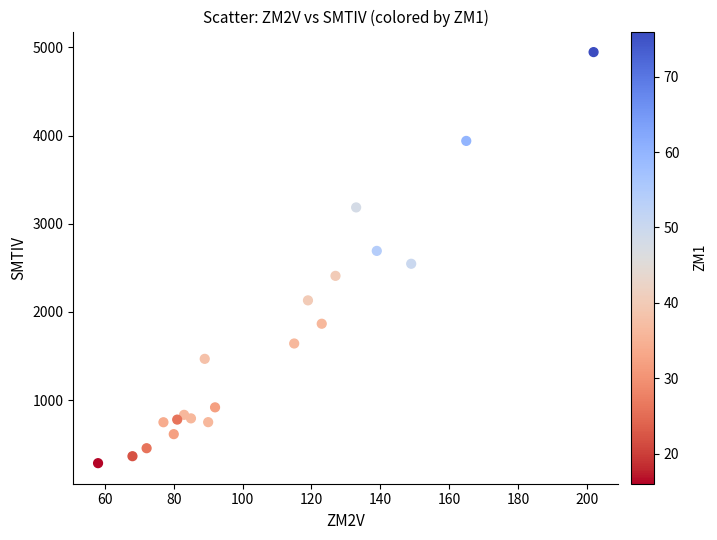

What is the range of X values (max minus min)?

144.0